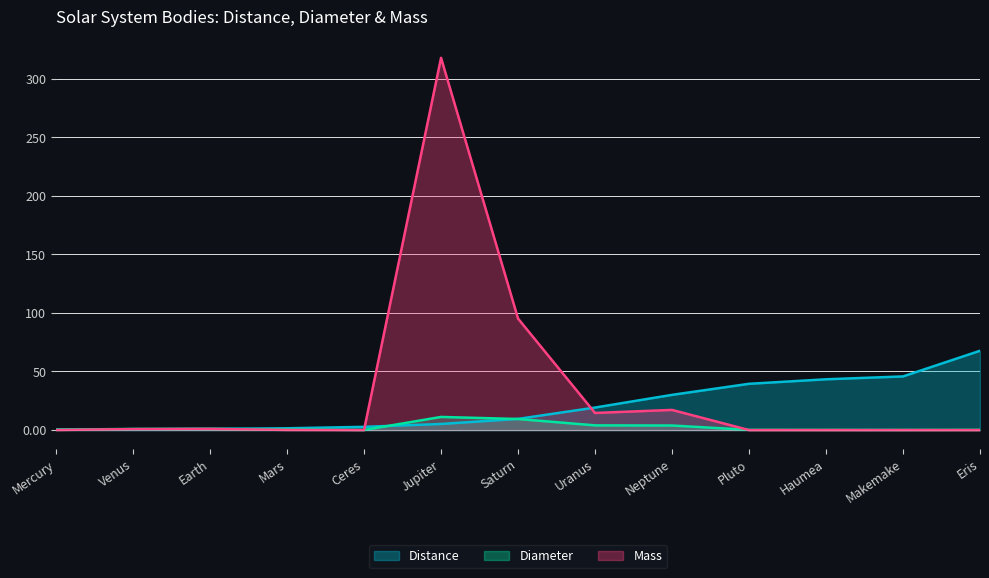

At Saturn, list the series in order from largest to smallest.

Mass, Distance, Diameter